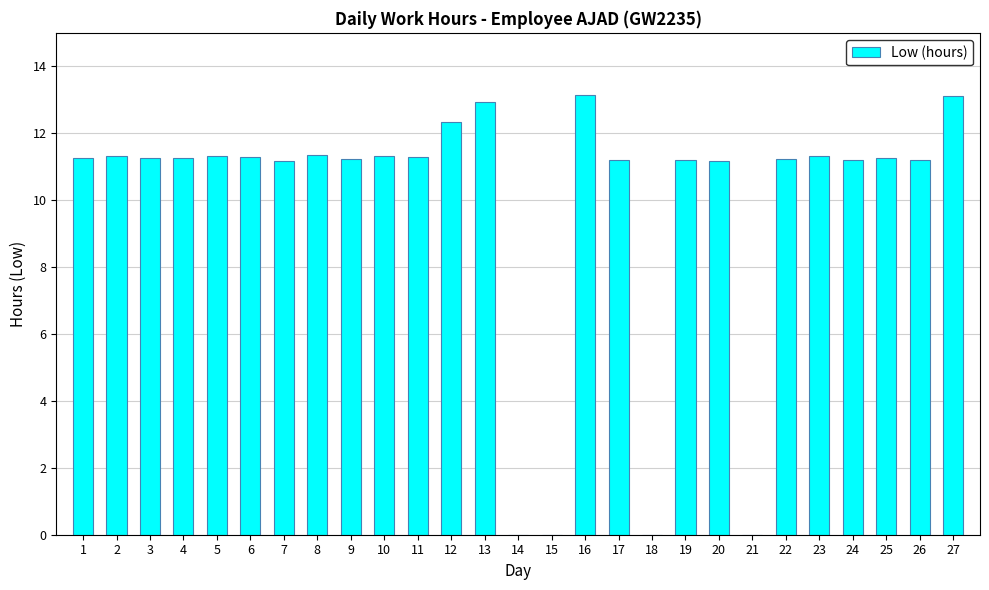

The value at 26 is 15.6. True or false?

False